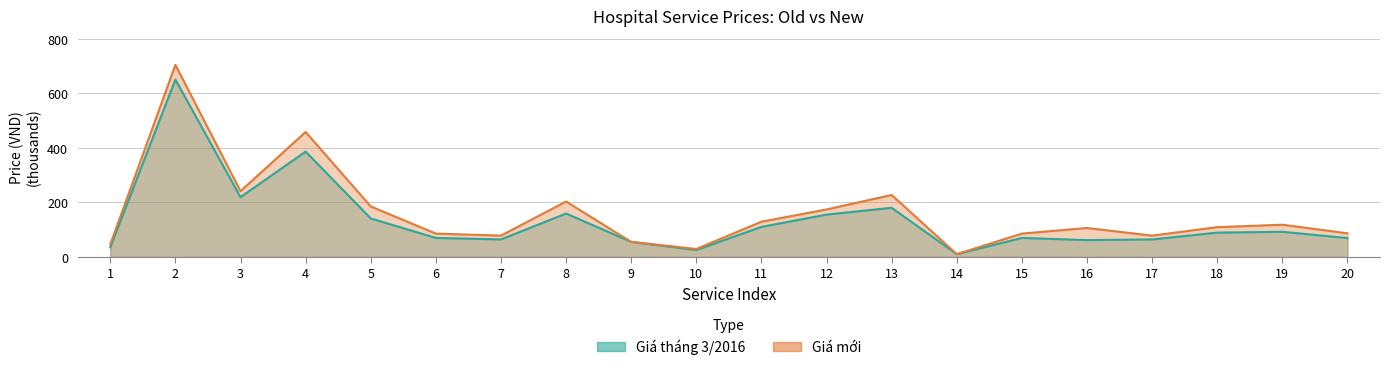

How many data points in Giá tháng 3/2016 are less than 89?

10